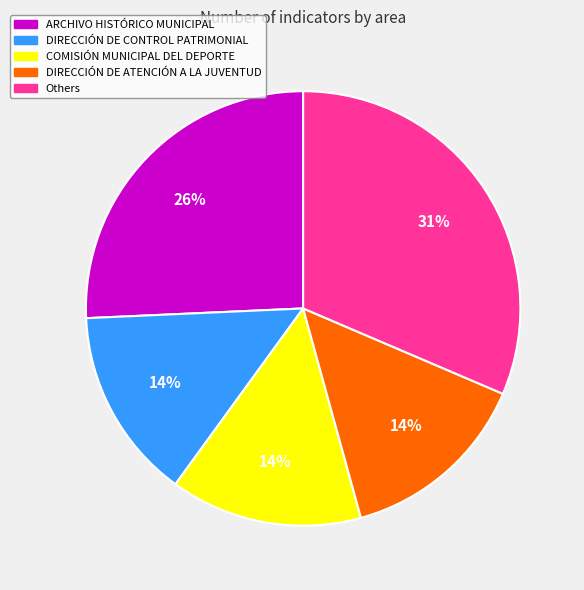

Is there a majority slice in this chart?

No